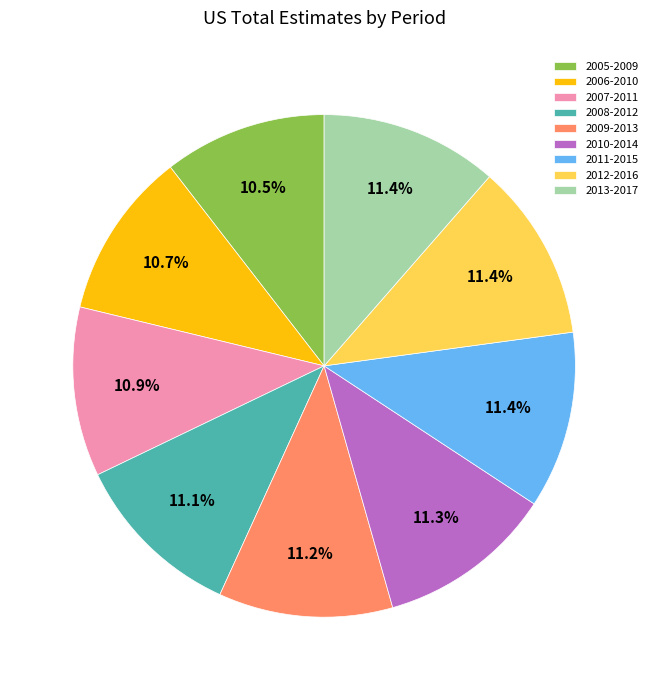

What is the total percentage of 2011-2015 and 2013-2017?

22.8%